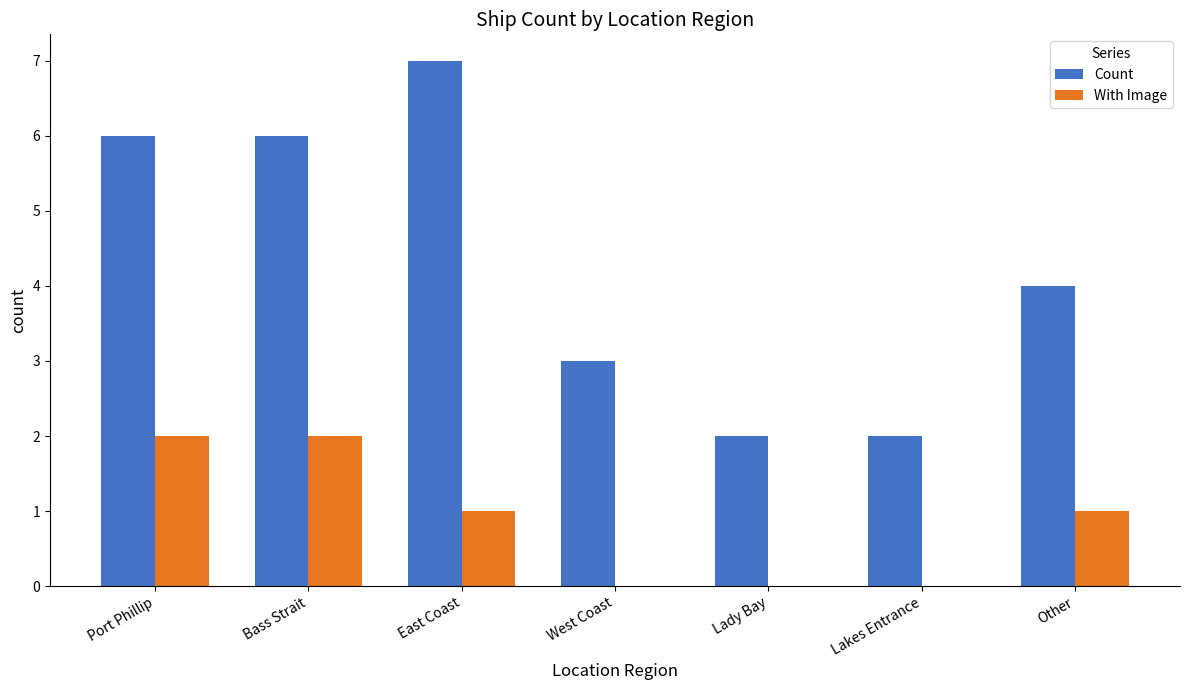

What is the maximum value for With Image?

2